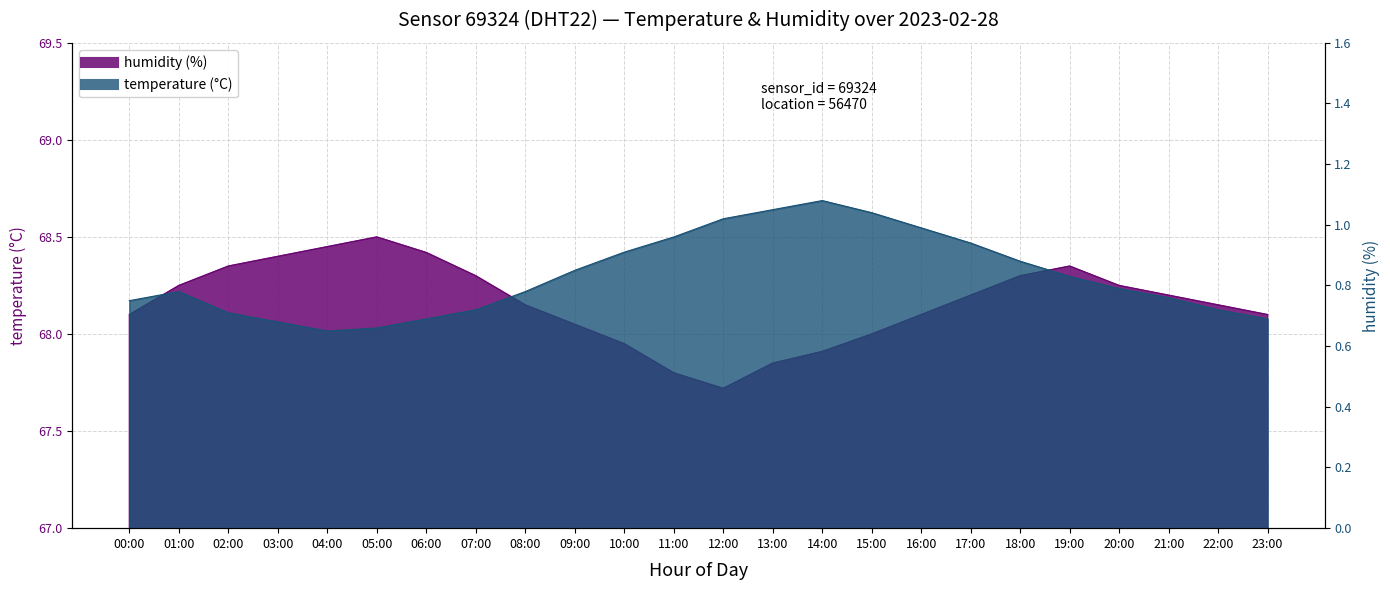

What is the value of the temperature point at the 23rd from the left?

0.7